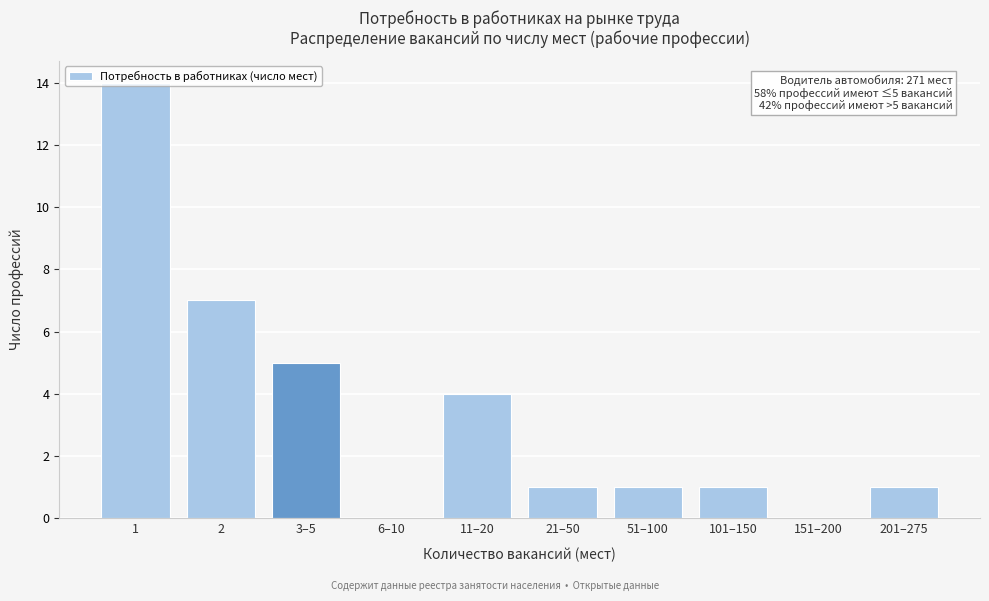

What is the maximum value shown in the chart?

14